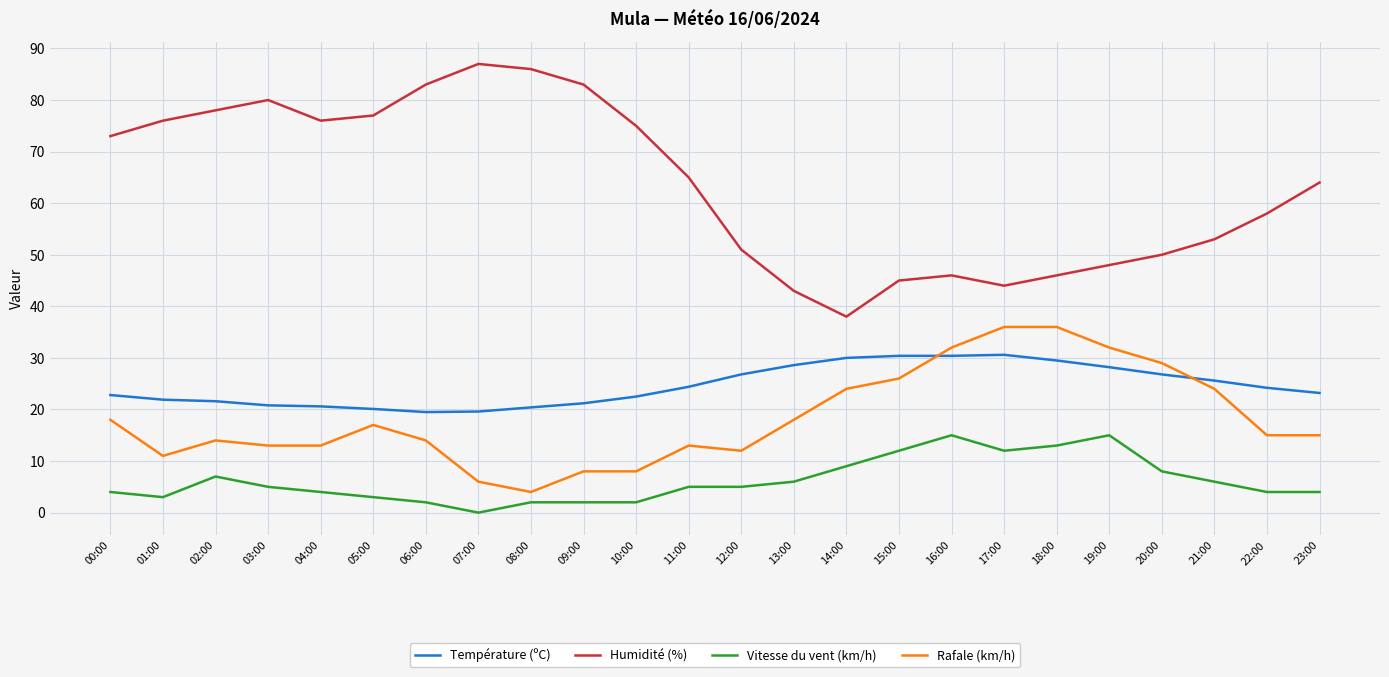

Which category has the lowest value in the Humidité (%) series?

14:00